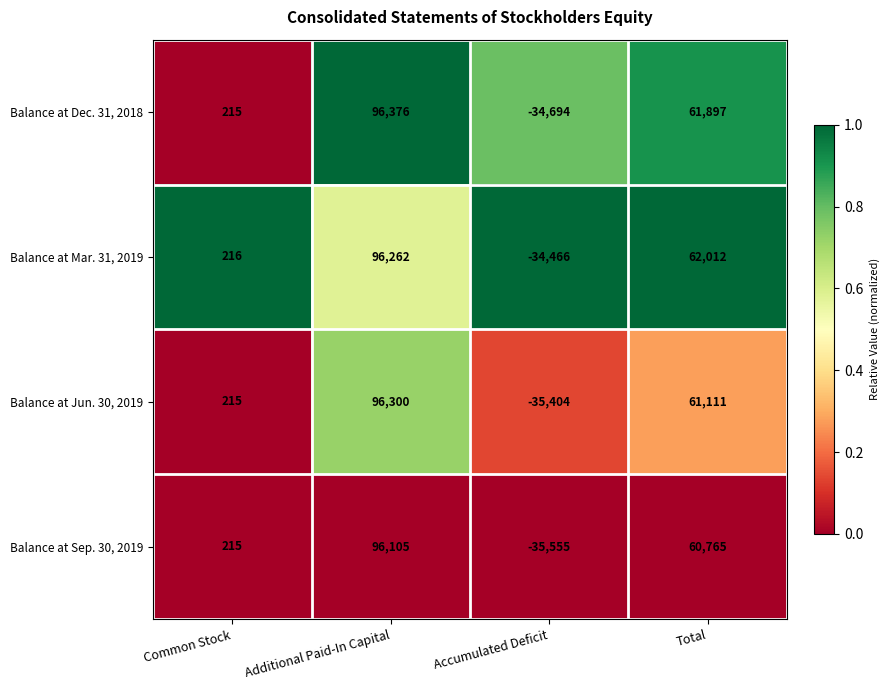

What is the difference between the Balance at Sep. 30, 2019 values at Common Stock and Accumulated Deficit?

35770